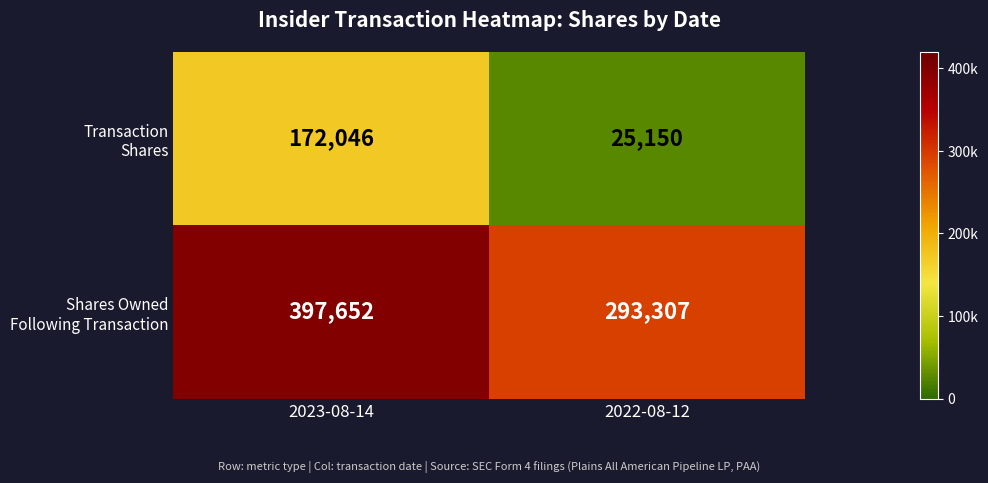

How many distinct data groups are displayed?

2